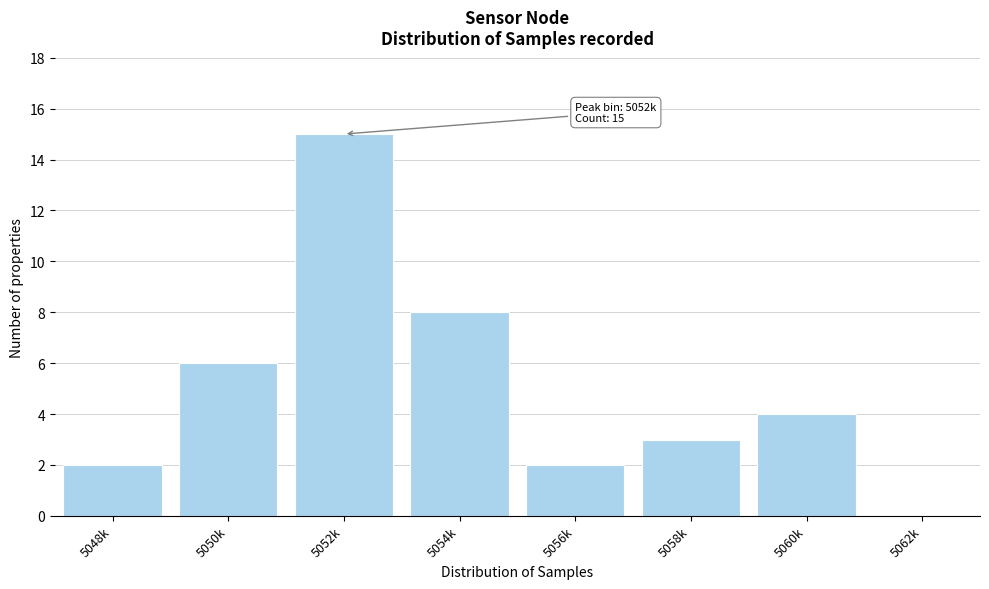

Reading left to right, what are all the values shown in this chart?

5048k=2	5050k=6	5052k=15	5054k=8	5056k=2	5058k=3	5060k=4	5062k=0